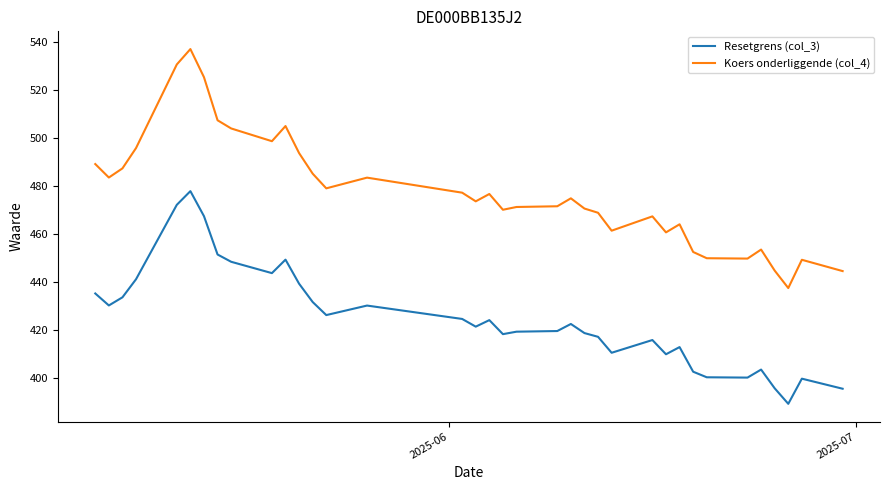

What is the maximum value shown in the chart?

536.9